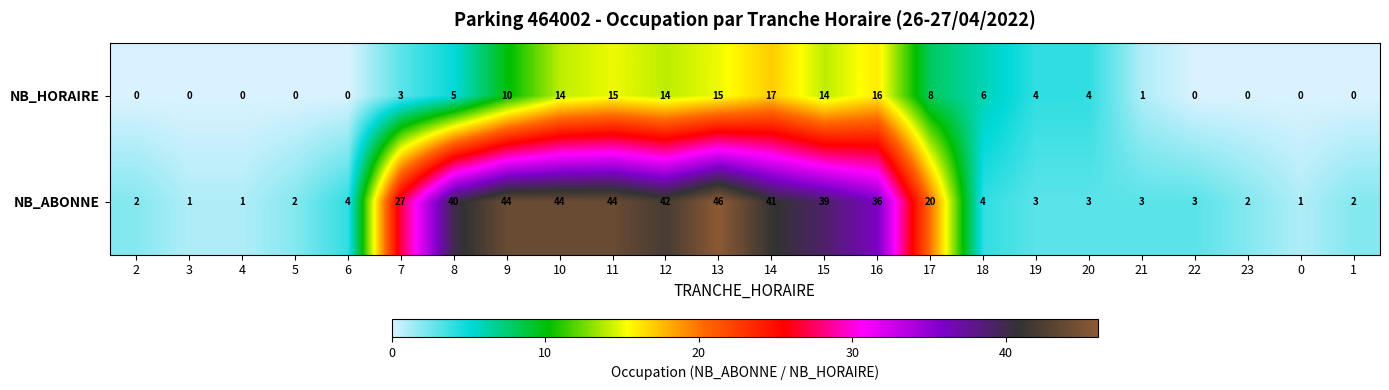

What is the difference between the highest and lowest values at 9?

34